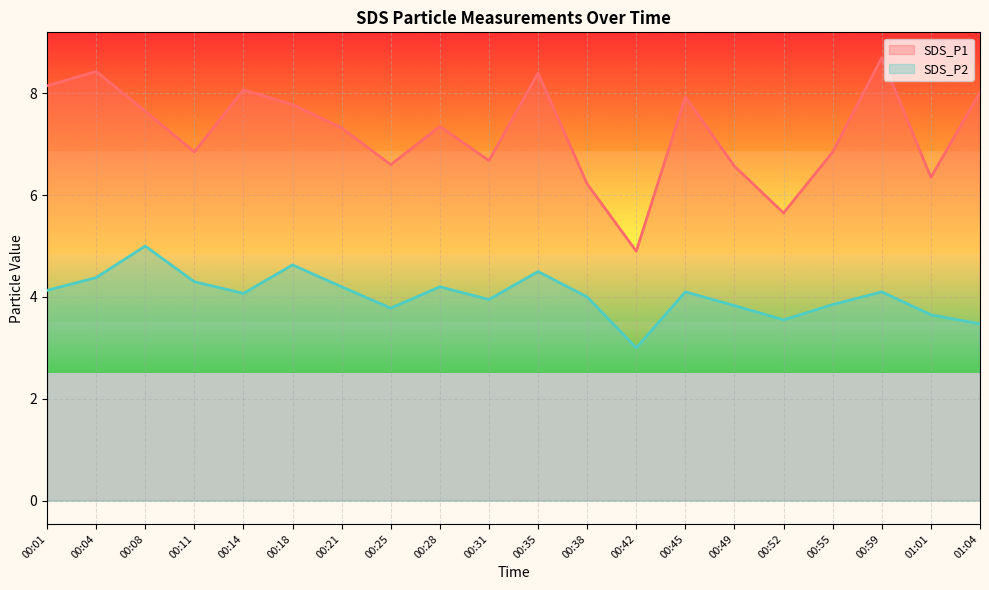

How many data points in SDS_P2 are less than 4?

8